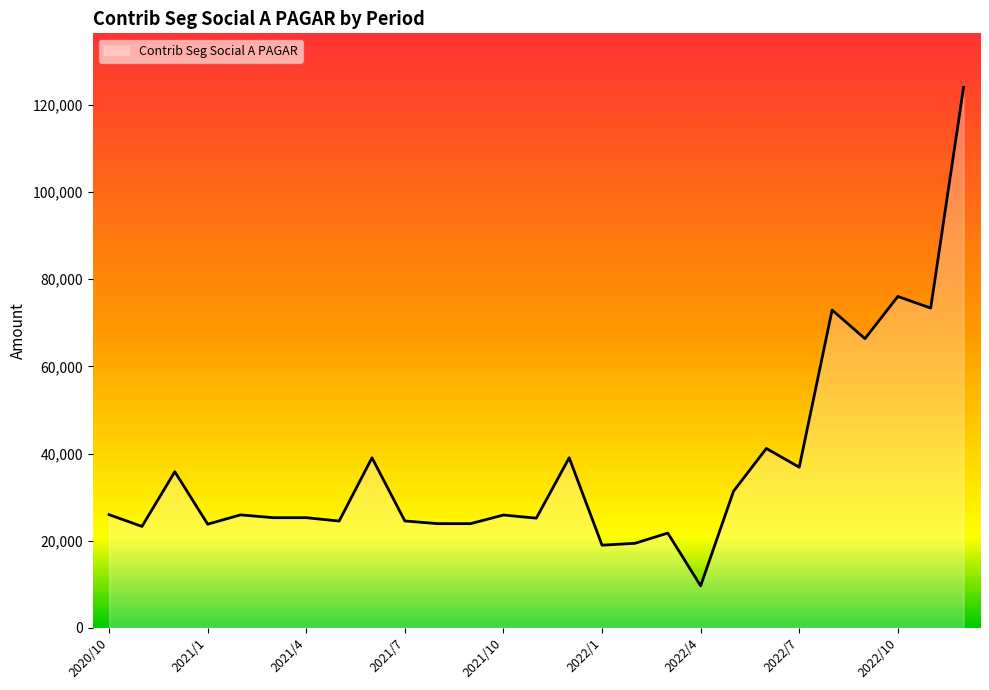

What is the maximum value shown in the chart?

124016.5